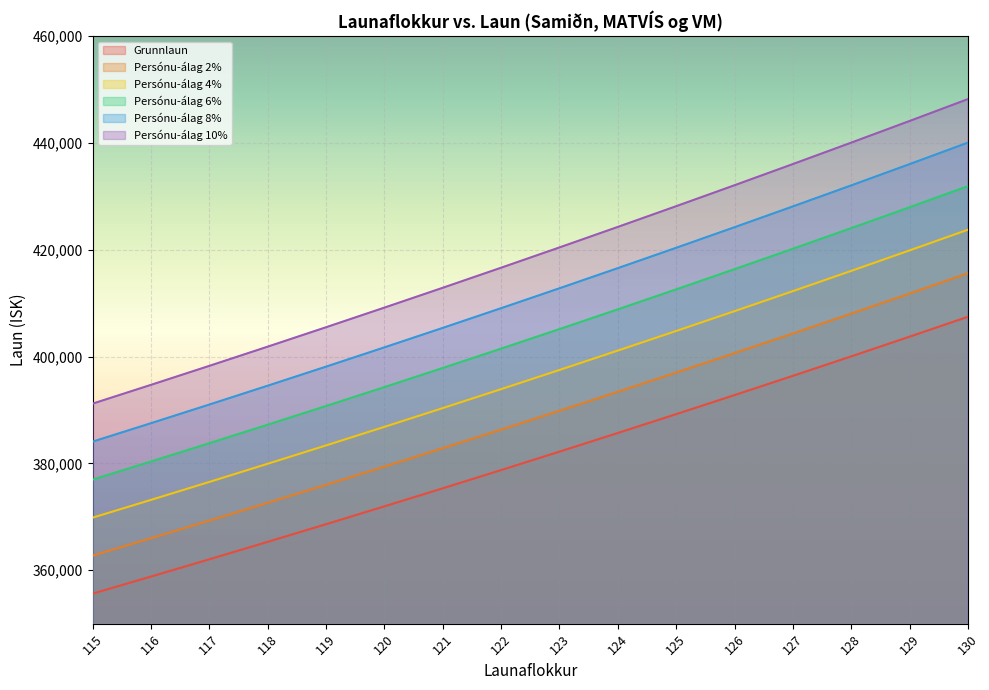

Which series changed the most between 117 and 124?

Persónu-álag 10%